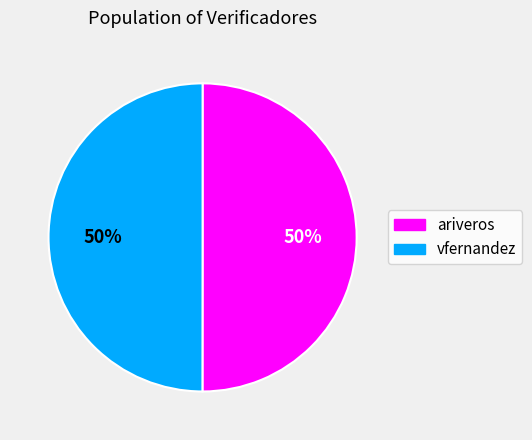

Approximately how many times larger is the value at ariveros compared to vfernandez?

1.0